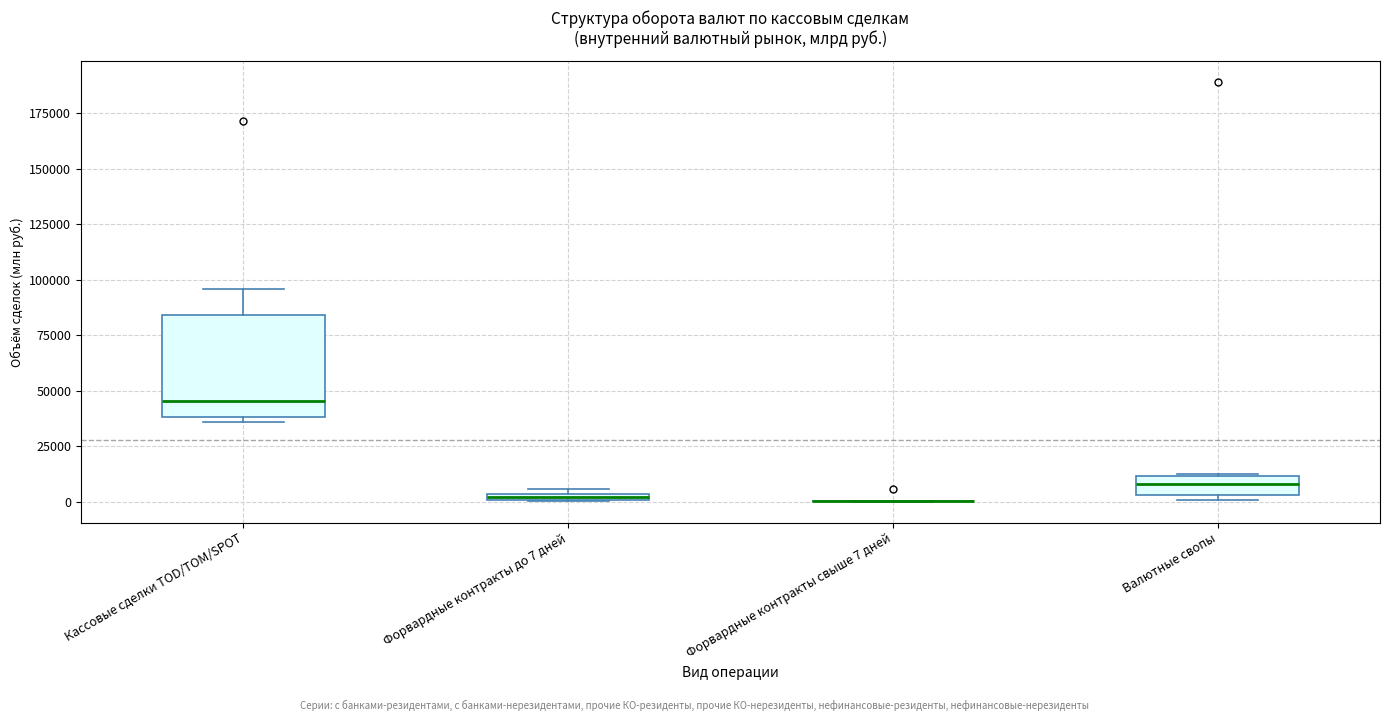

Comparing the boxes themselves (not the whiskers), which one is the tallest?

Кассовые сделки TOD/TOM/SPOT